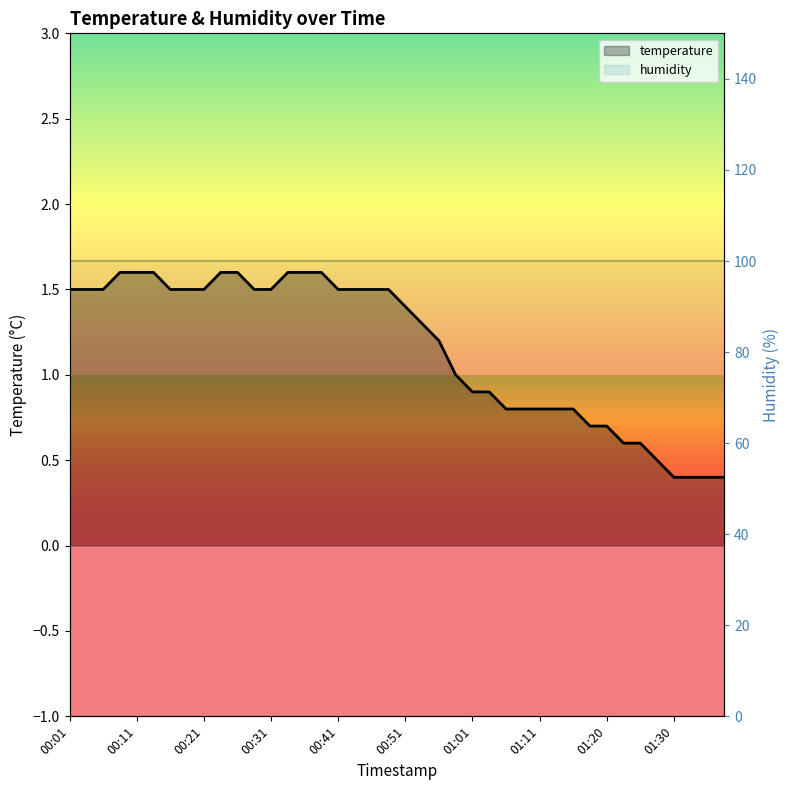

What is the lowest value of the temperature series?

0.4